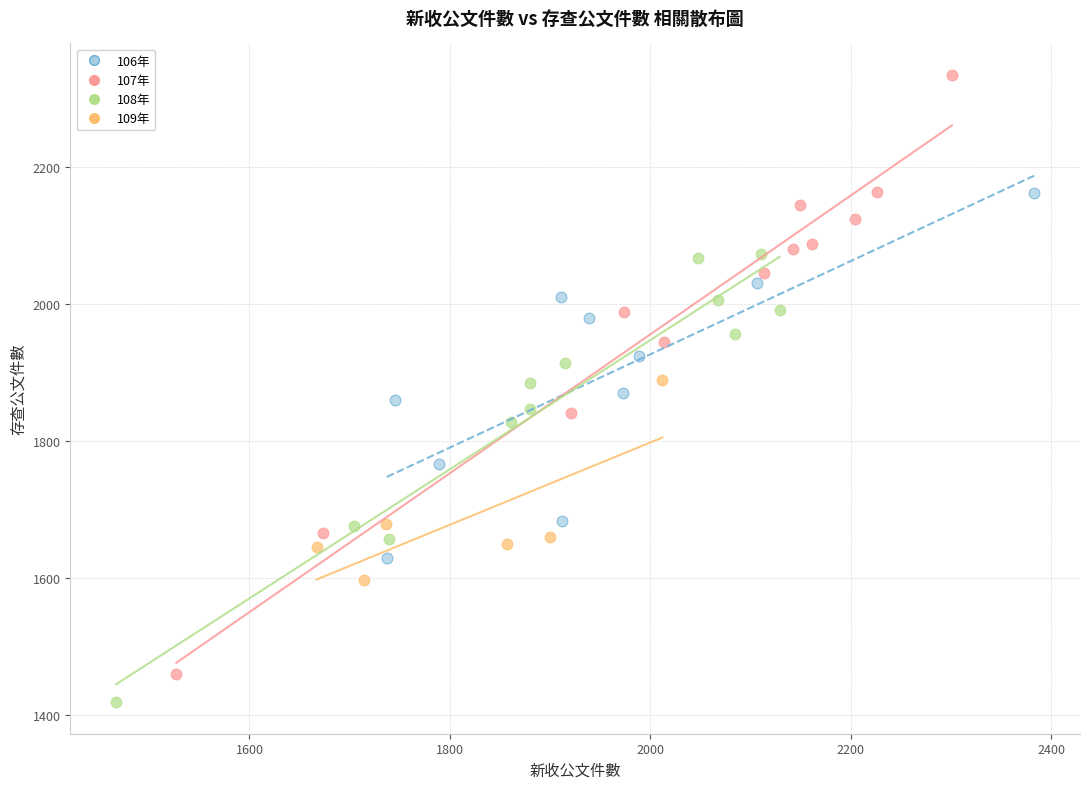

Which series has the largest Y range (max minus min)?

107年